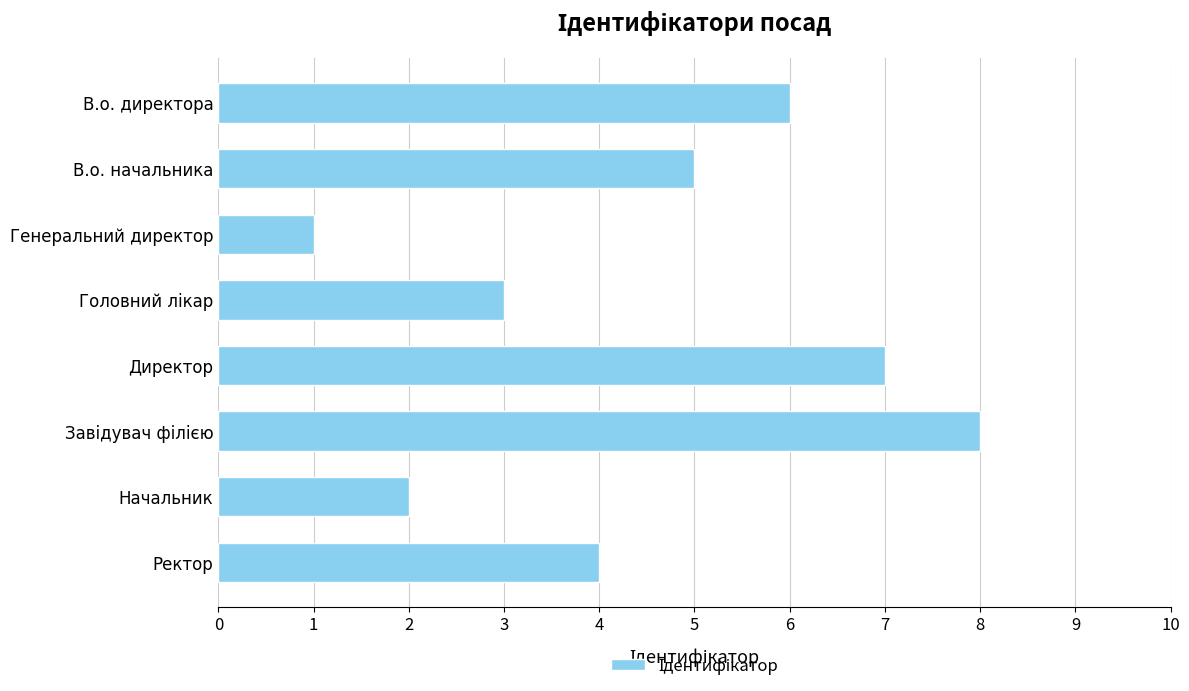

Are the bars grouped side by side (vs. stacked)?

No